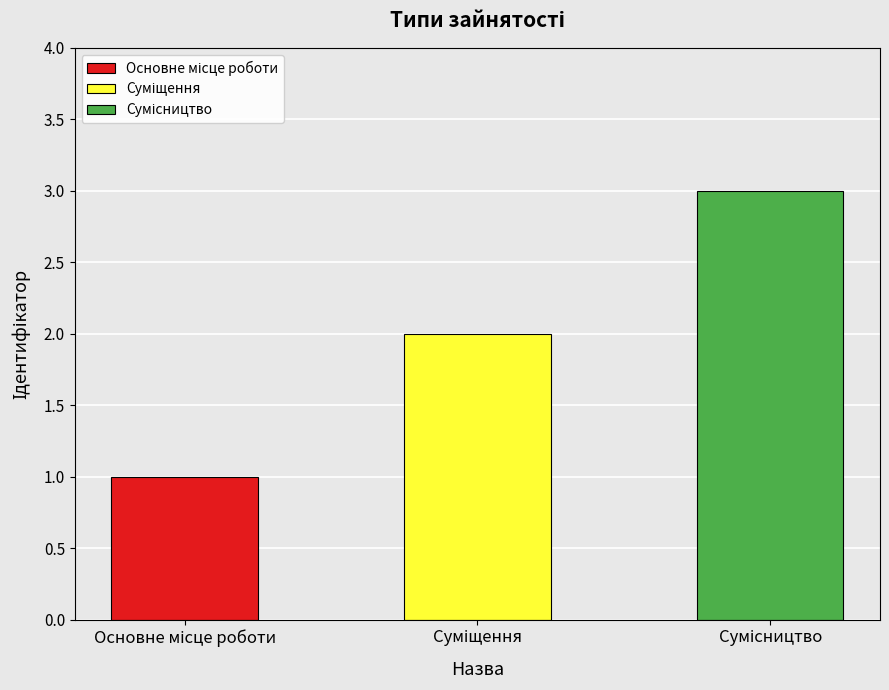

Where does the data first go above 2?

Сумісництво